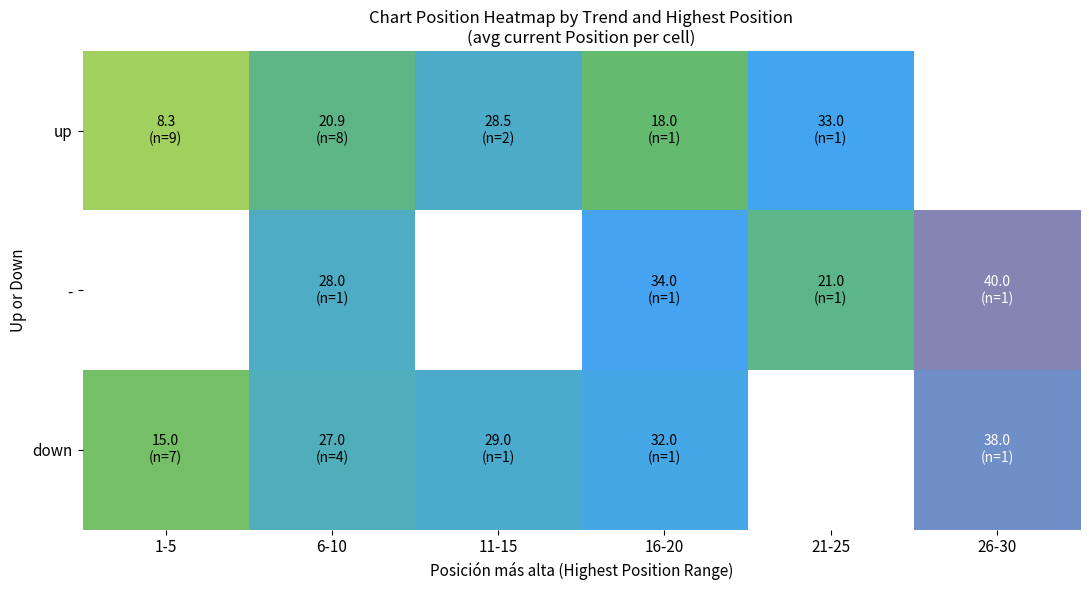

Which series has the widest spread of values?

up